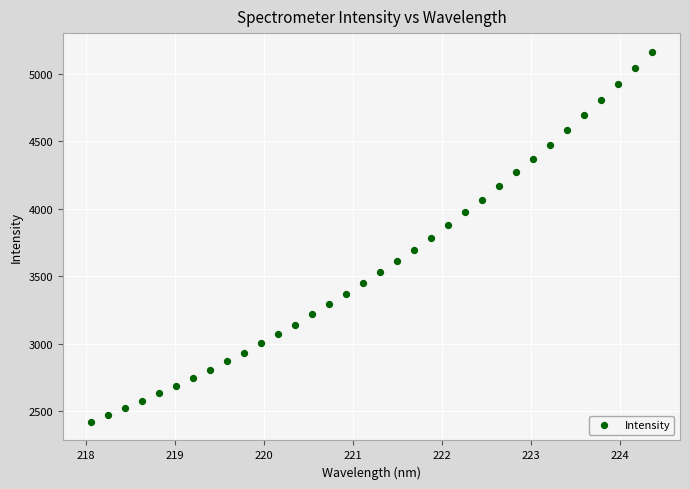

What is the range of X values (max minus min)?

6.3